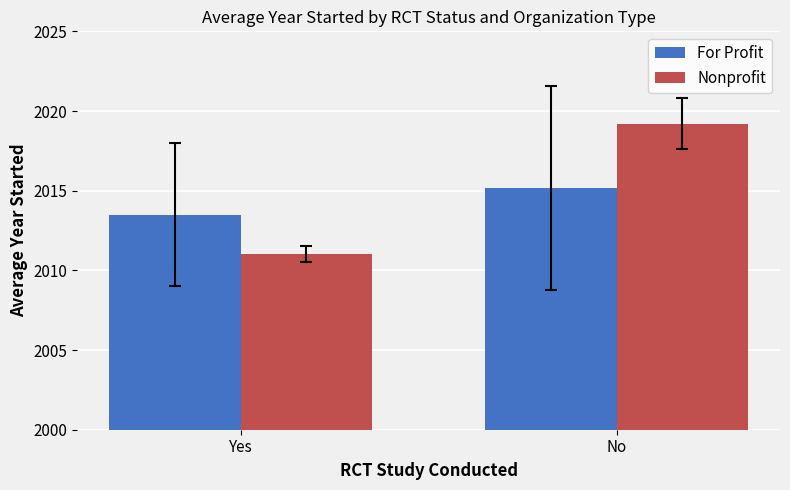

How many data points in Nonprofit are above 2019?

1